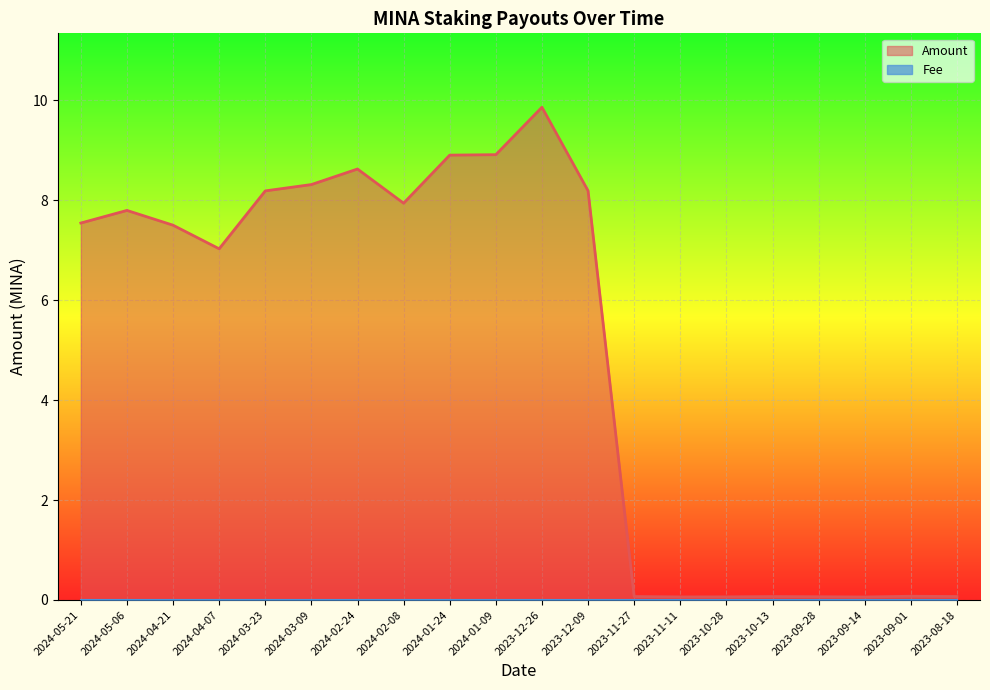

List the labels in order of value, smallest first.

2023-09-14, 2023-11-11, 2023-10-28, 2023-09-28, 2023-10-13, 2023-08-18, 2023-11-27, 2023-09-01, 2024-04-07, 2024-04-21, 2024-05-21, 2024-05-06, 2024-02-08, 2024-03-23, 2023-12-09, 2024-03-09, 2024-02-24, 2024-01-24, 2024-01-09, 2023-12-26